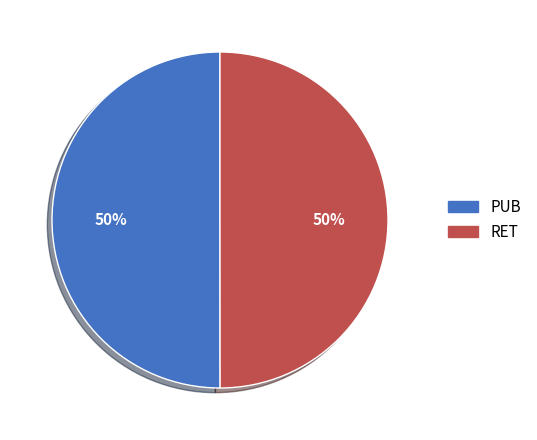

Do RET and PUB together represent more than half of the pie?

Yes